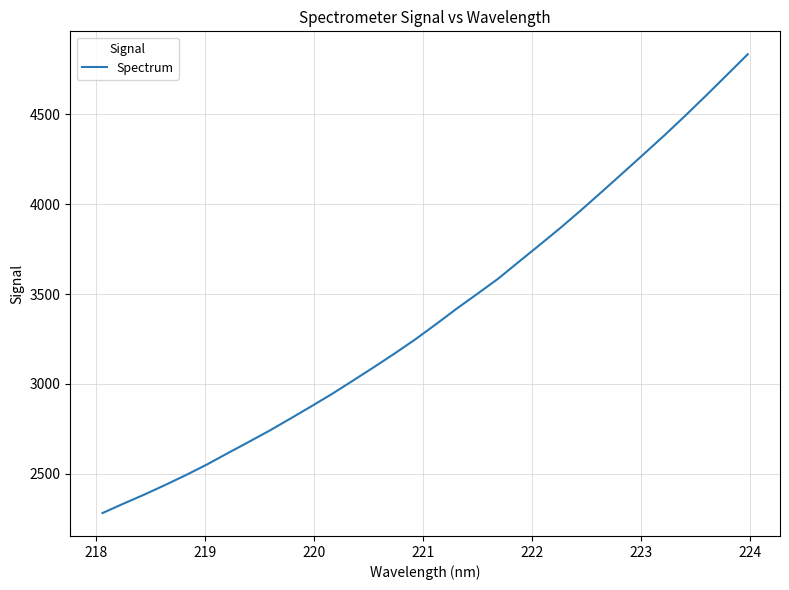

What is the minimum value shown in the chart?

2281.2